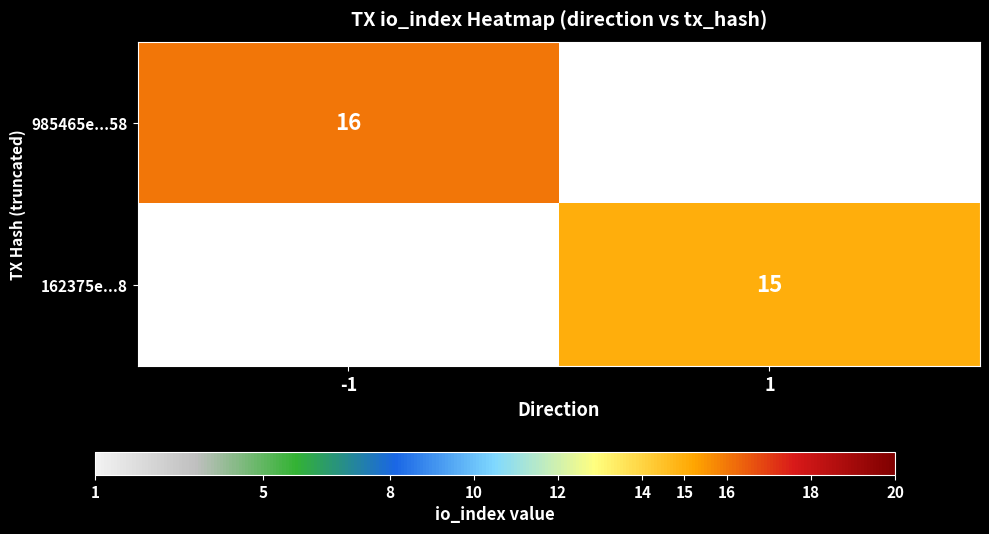

At how many categories does at least one series exceed 3?

2